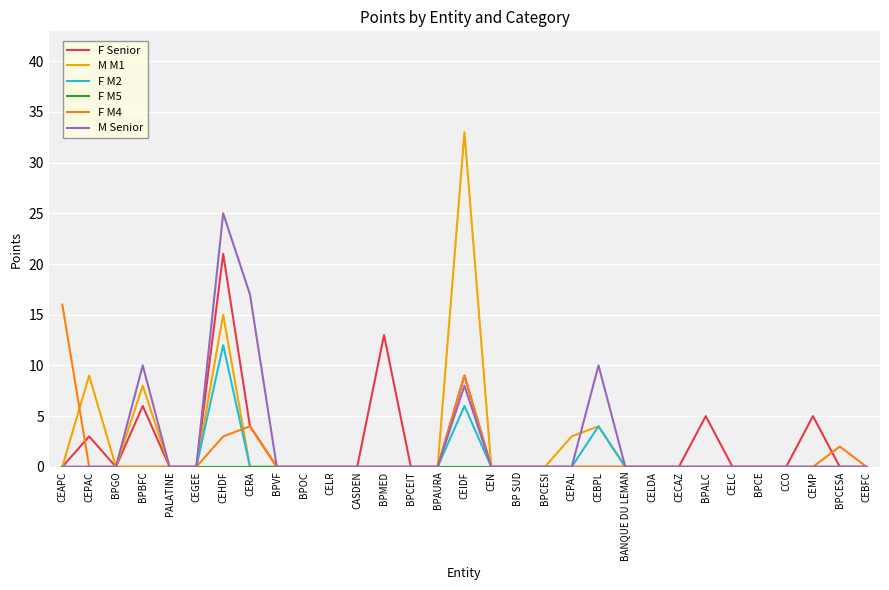

True or false: F M4 has a value of 0 at CEBPL.

True